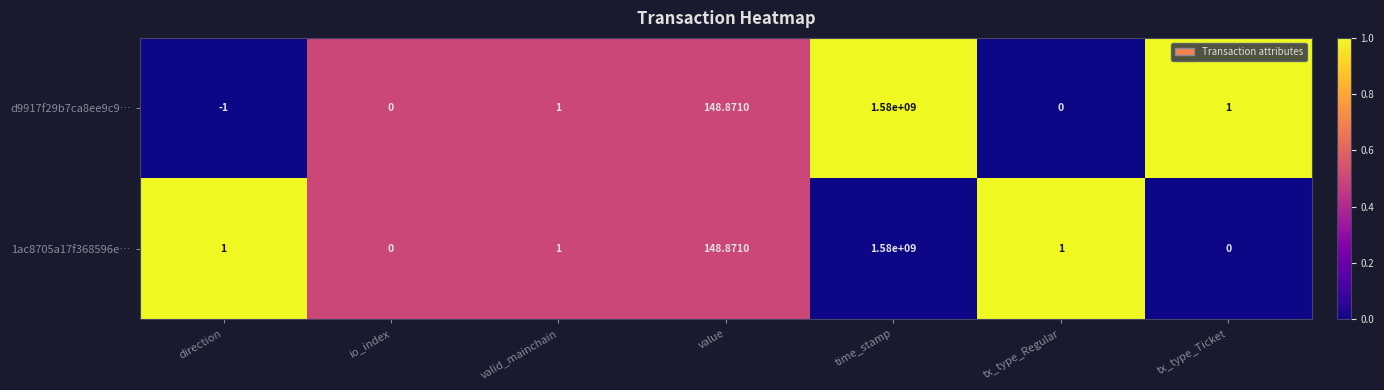

Which category has the highest value across all series?

time_stamp